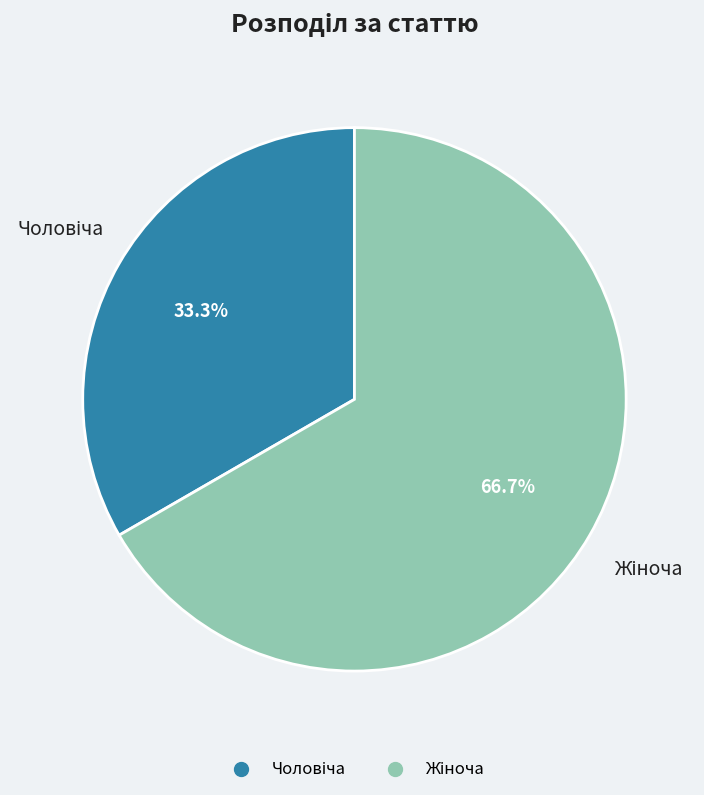

Does any single category account for the majority?

Yes